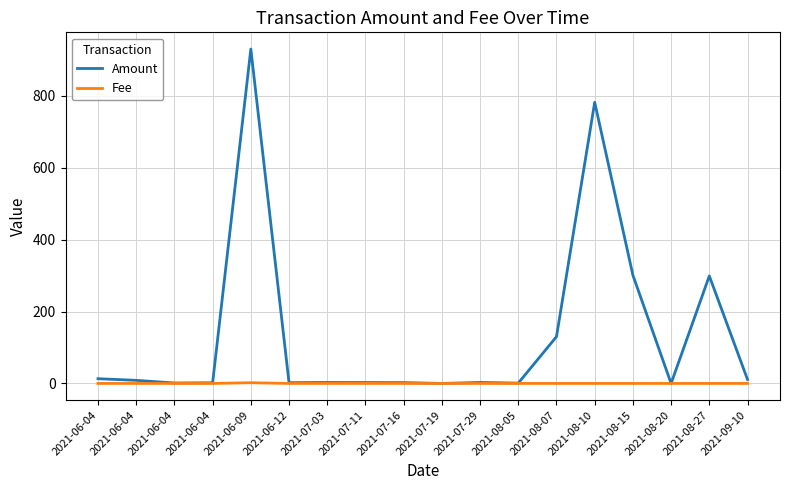

Between which two adjacent categories do Amount and Fee first intersect?

2021-07-16 and 2021-07-19